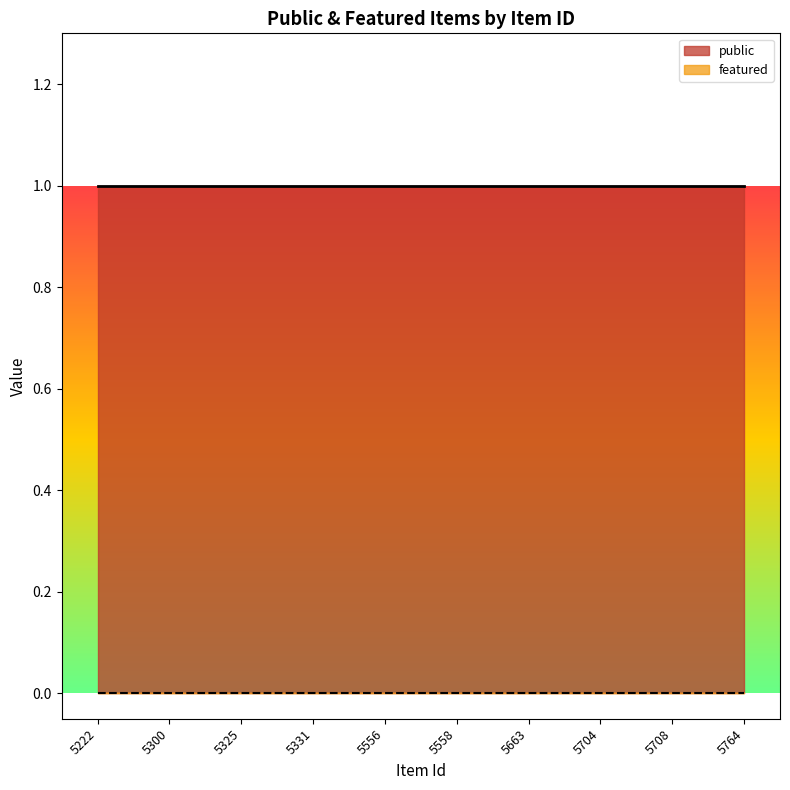

Between 5556 and 5704, which is larger?

5556